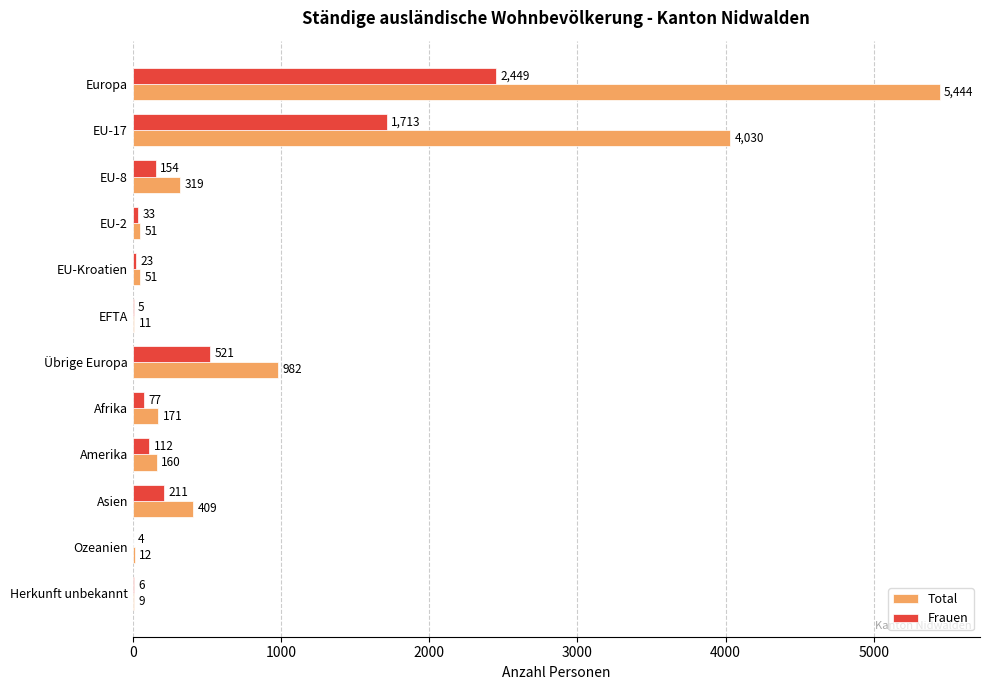

What is the maximum value shown in the chart?

5444